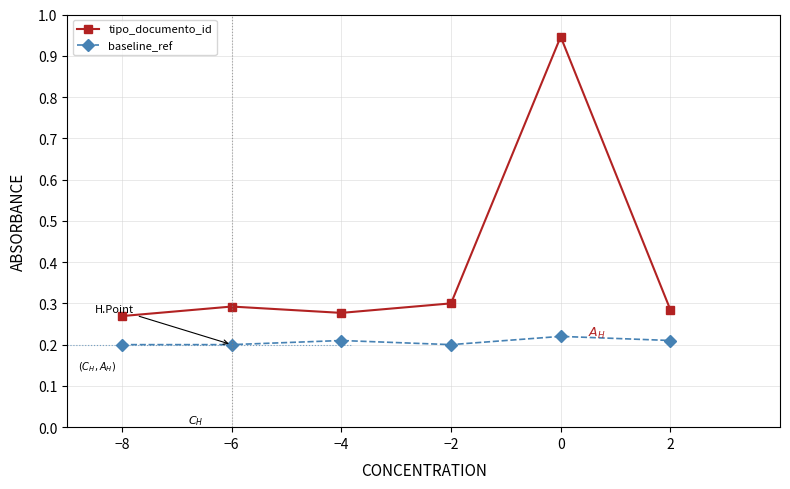

Rank the series at −6 from highest to lowest value.

tipo_documento_id, baseline_ref